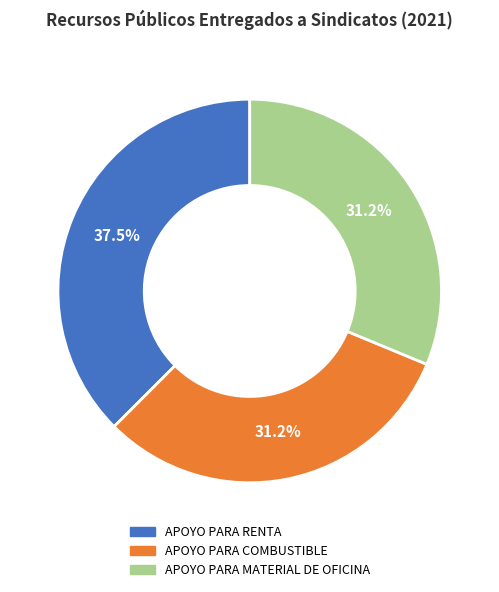

Which slice is the largest?

APOYO PARA RENTA